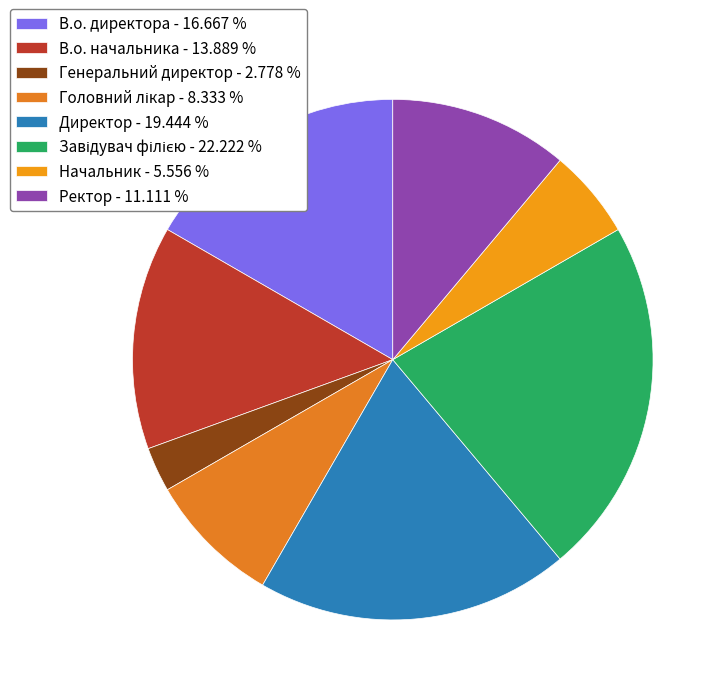

Is it true that В.о. директора is 4% of the pie?

False